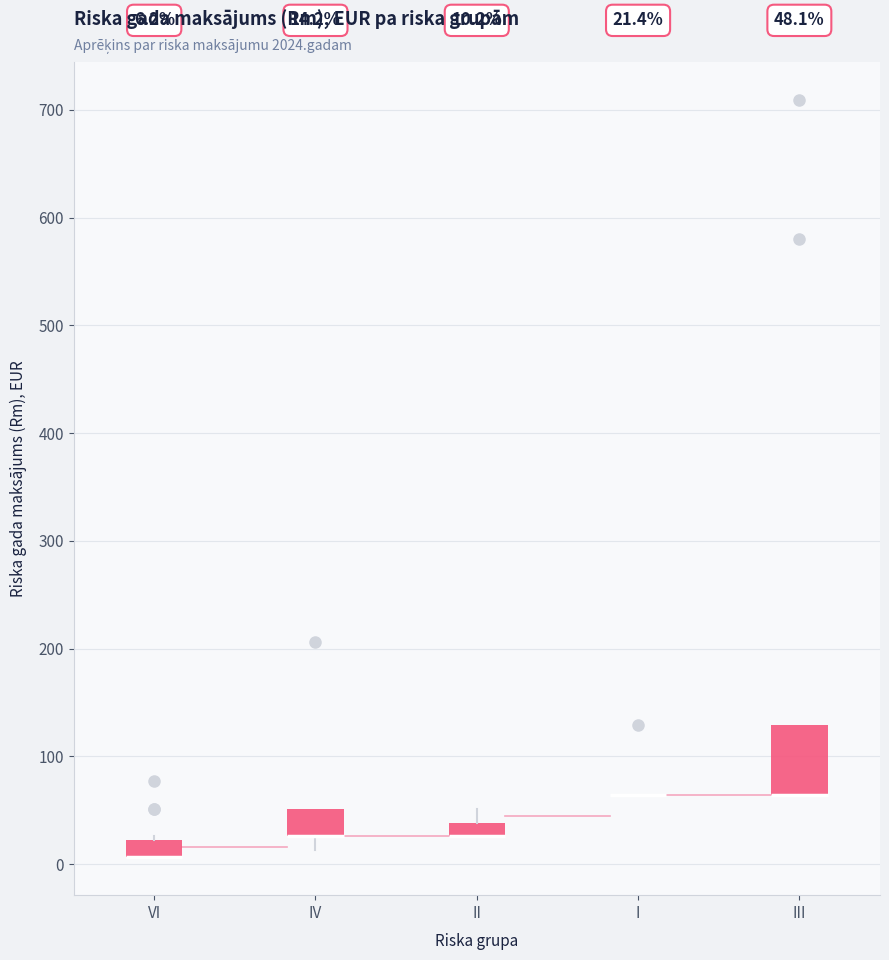

Comparing the boxes themselves (not the whiskers), which one is the tallest?

III